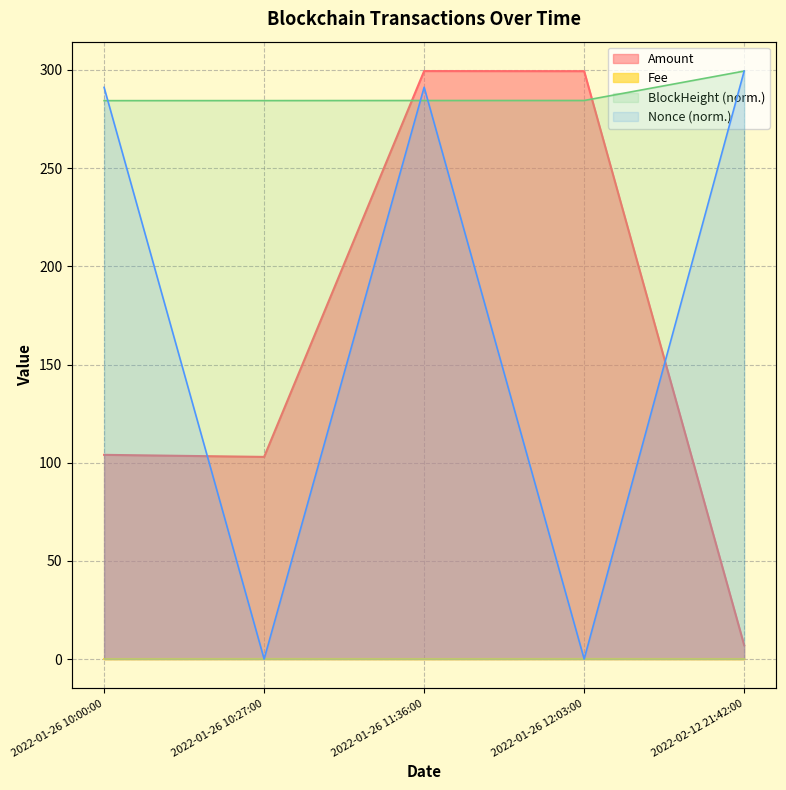

Where is the first local maximum for Fee?

2022-01-26 10:27:00